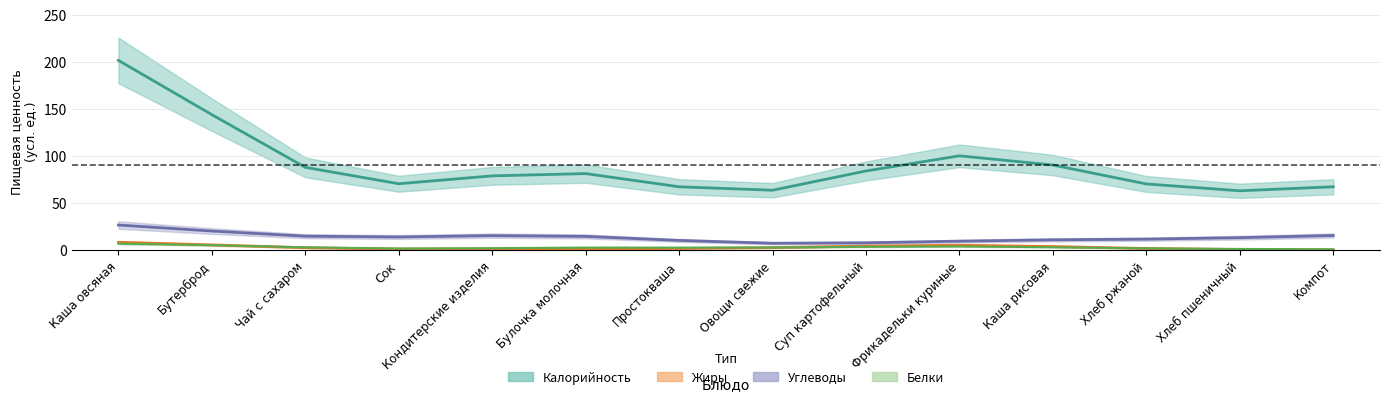

Where is the first local maximum for Углеводы?

5